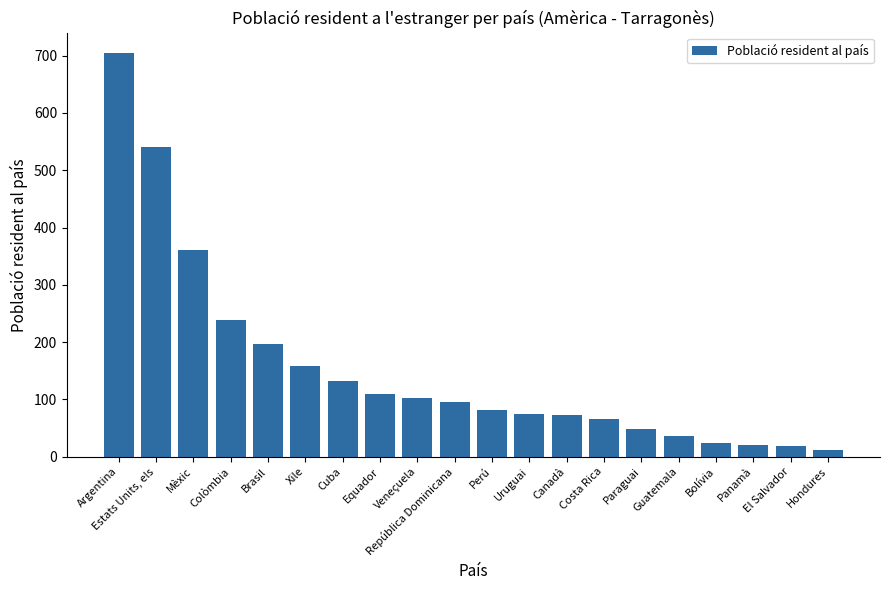

What is the smallest value displayed?

11